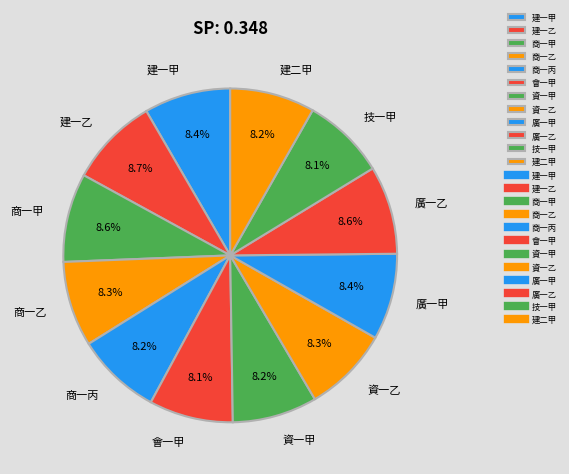

What is the ratio of the value at 商一乙 to the value at 建一甲?

1.0